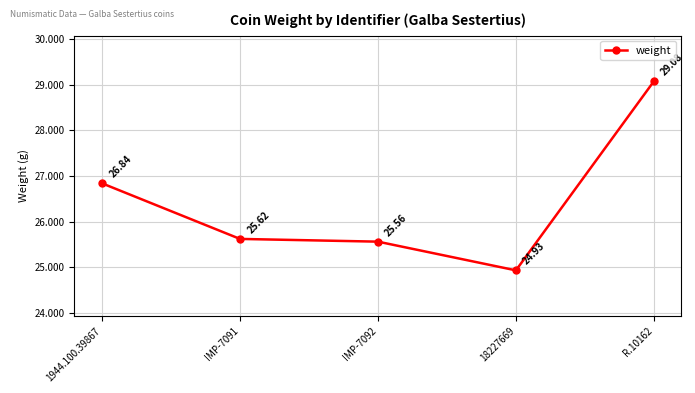

What is the maximum value shown in the chart?

29.1